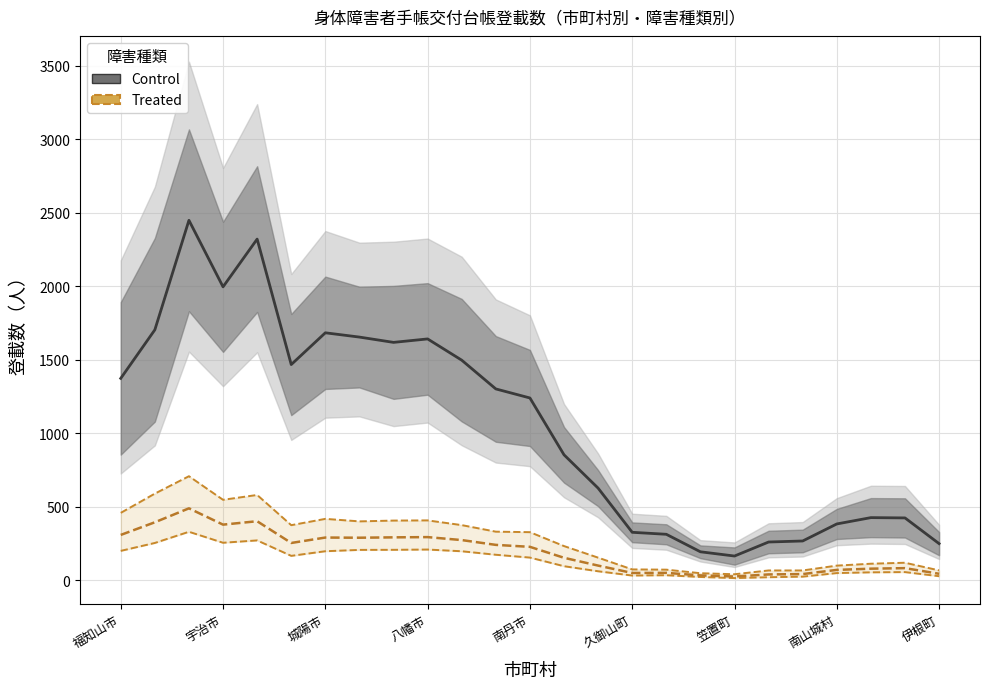

How many distinct data groups are displayed?

2